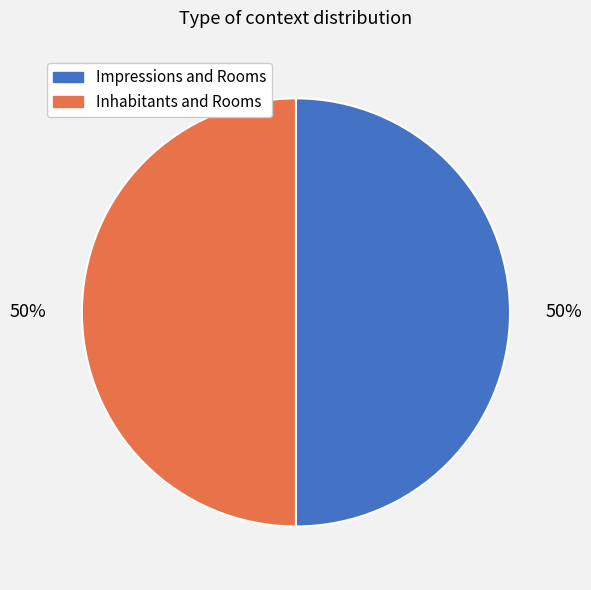

The Inhabitants and Rooms slice represents 59% of the pie. True or false?

False